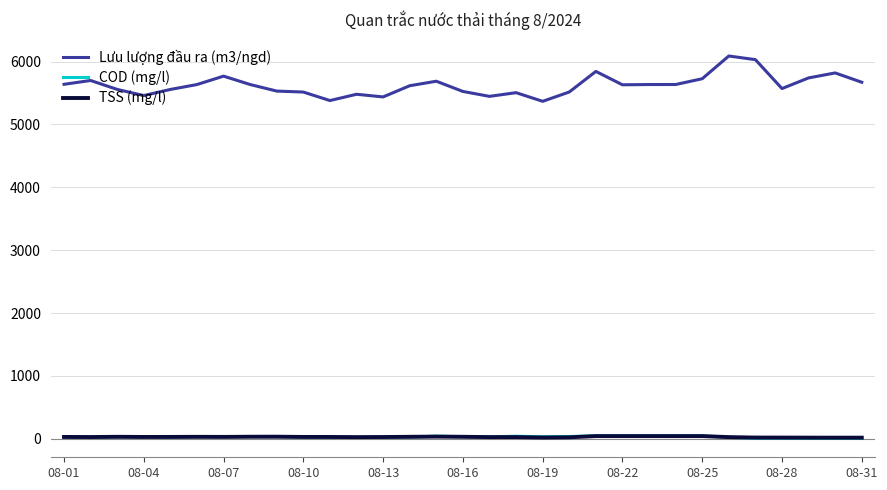

True or false: TSS (mg/l) and Lưu lượng đầu ra (m3/ngd) cross at least once.

False